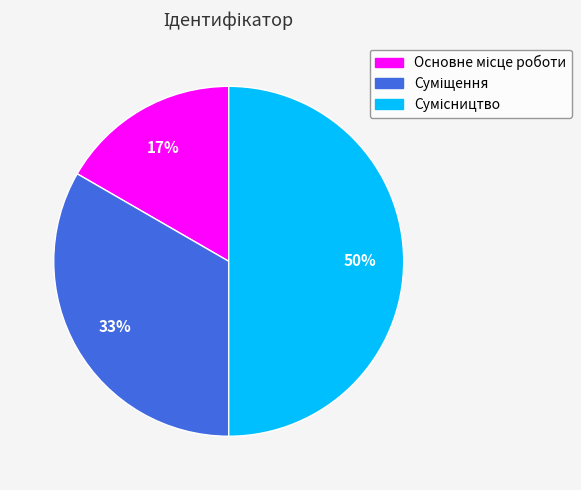

To the nearest percent, what is the average slice percentage?

33%